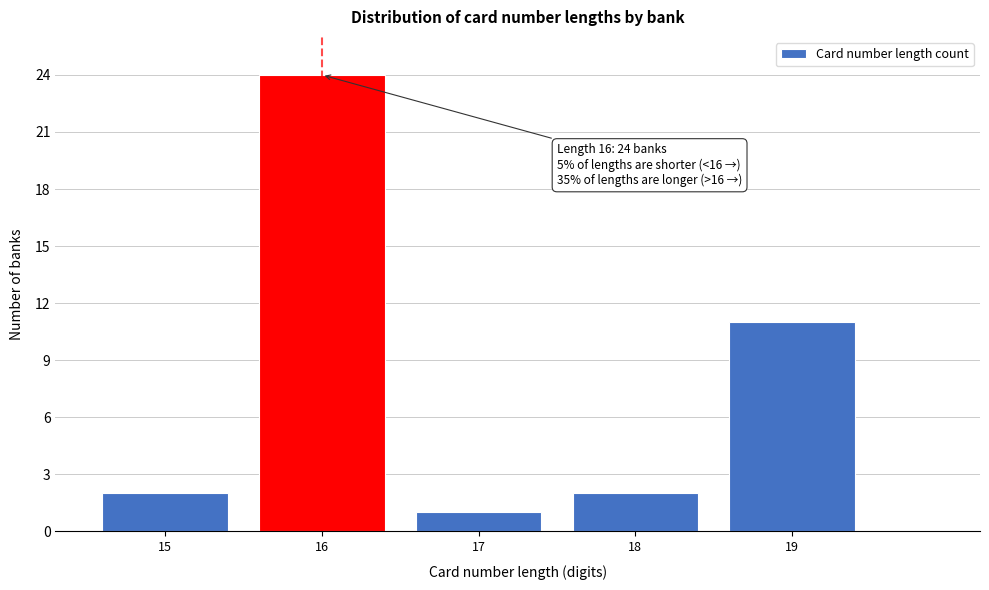

Reading left to right, transcribe all the data shown in this chart.

2	24	1	2	11